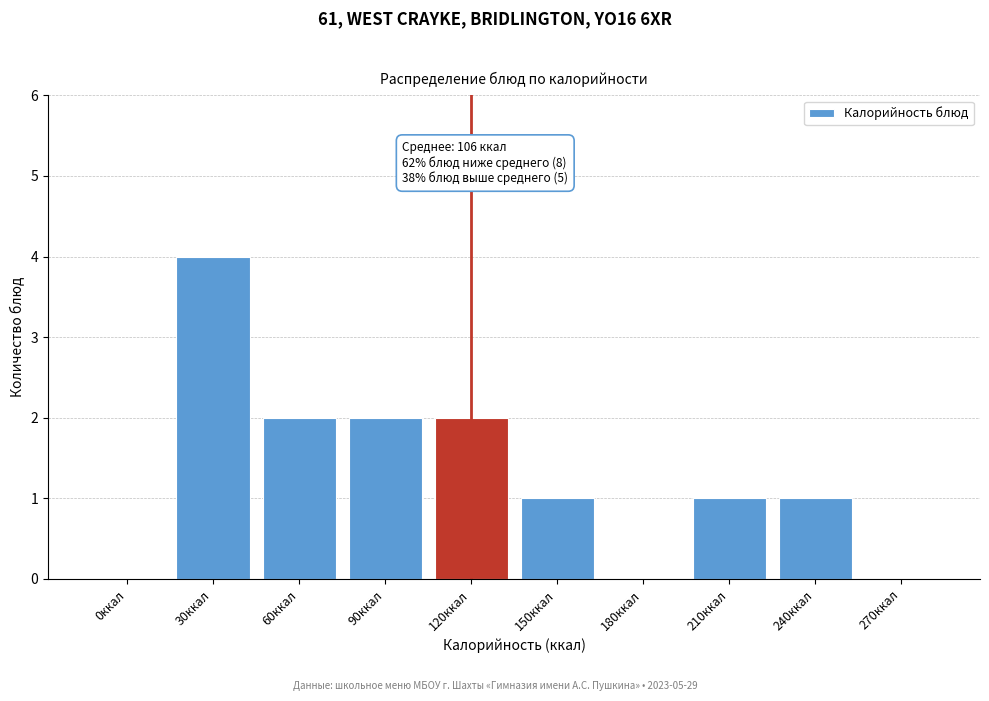

Reading right to left, what are all the values shown in this chart?

270ккал=0	240ккал=1	210ккал=1	180ккал=0	150ккал=1	120ккал=2	90ккал=2	60ккал=2	30ккал=4	0ккал=0